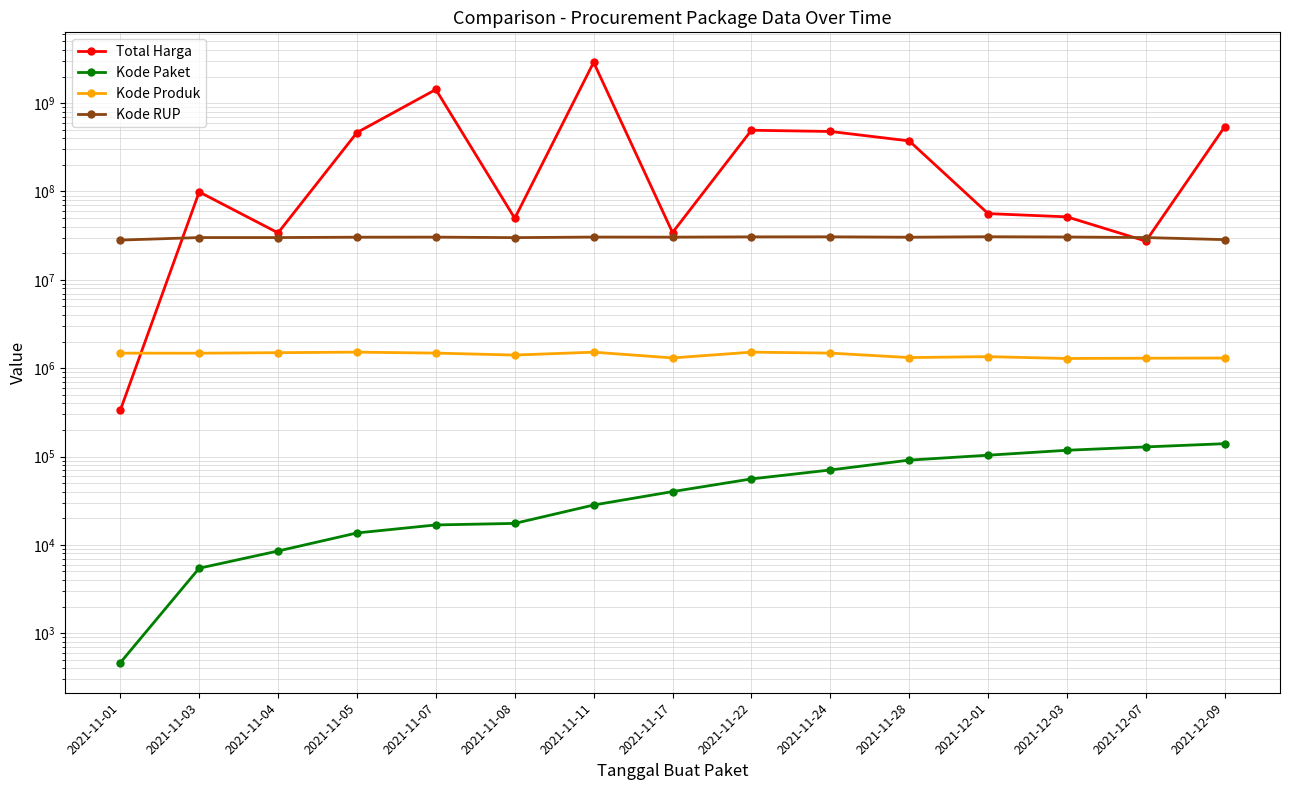

Does the chart have visible grid lines?

Yes